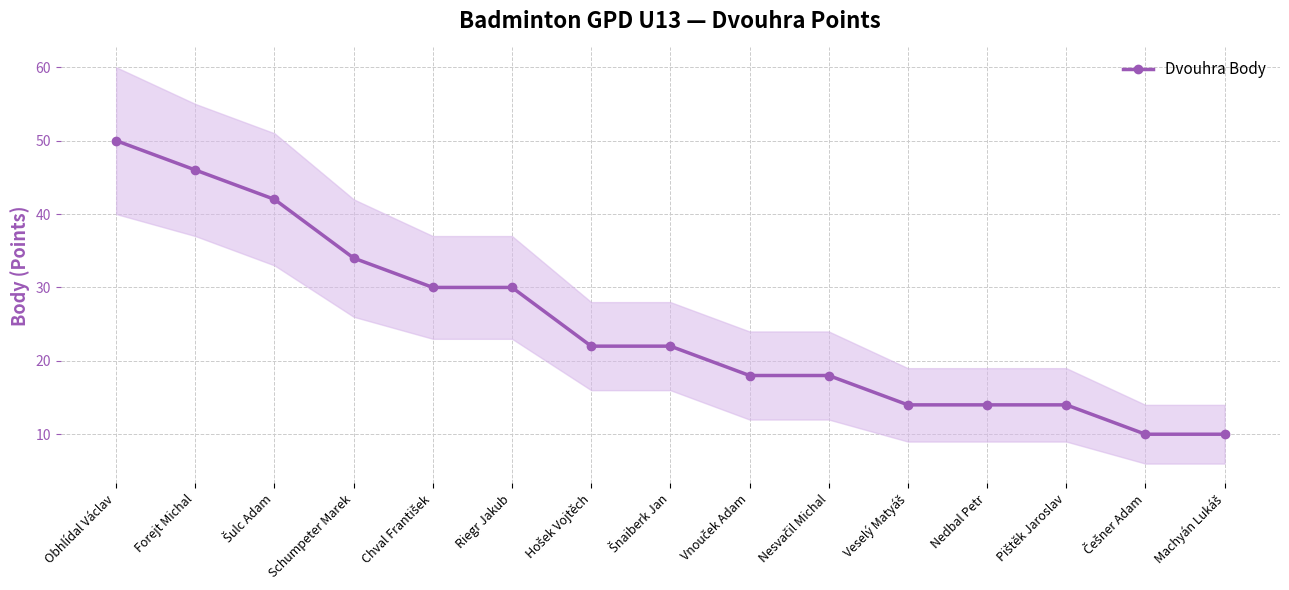

Reading left to right, transcribe all the data shown in this chart.

50	46	42	34	30	30	22	22	18	18	14	14	14	10	10